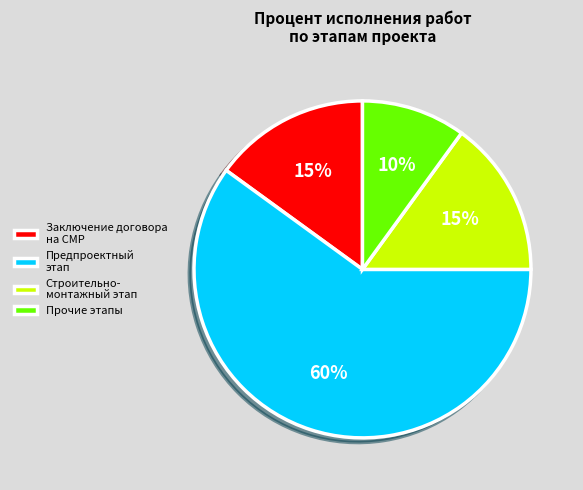

What is the majority slice?

Предпроектный этап